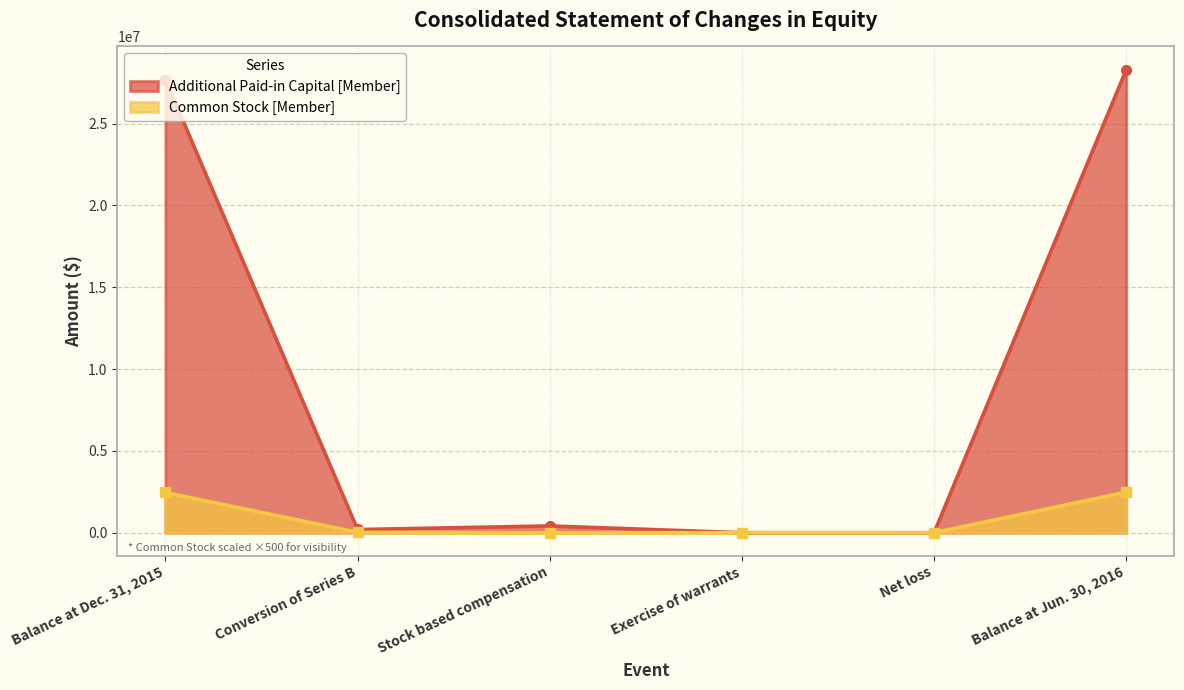

Which label corresponds to the smallest value in the chart?

Stock based compensation